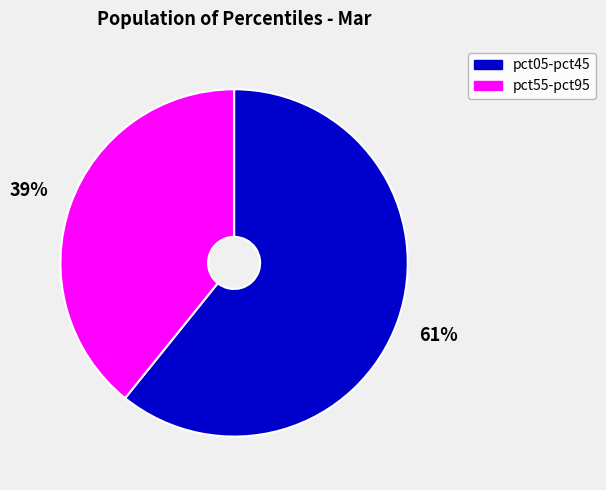

Is there any slice that represents more than half of the pie?

Yes